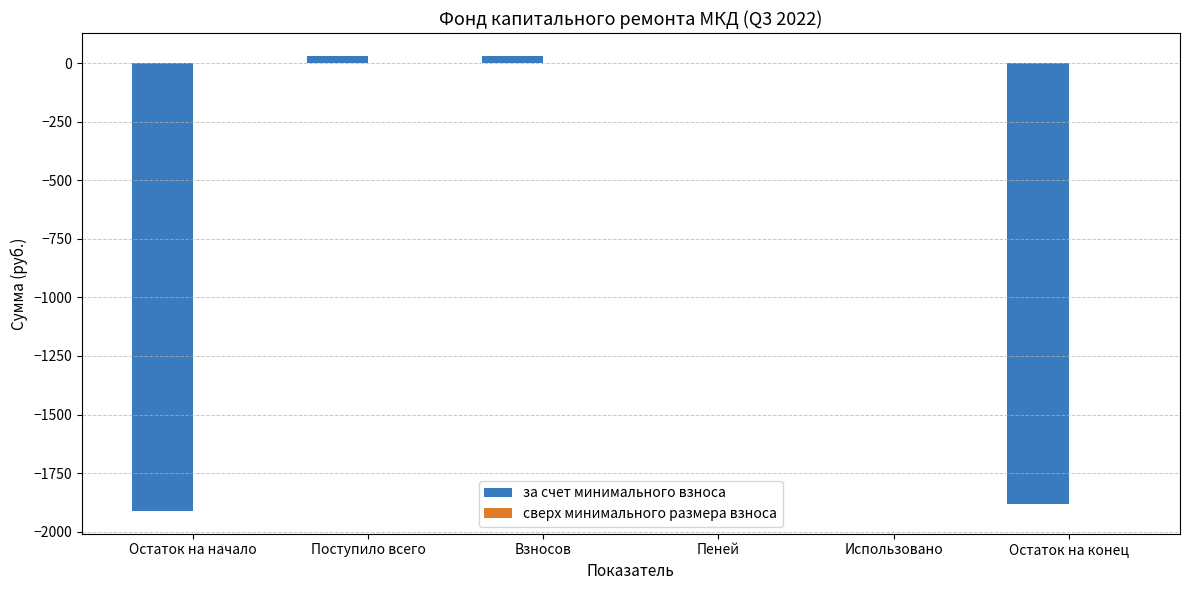

What is the sum of all values?

-3730.0